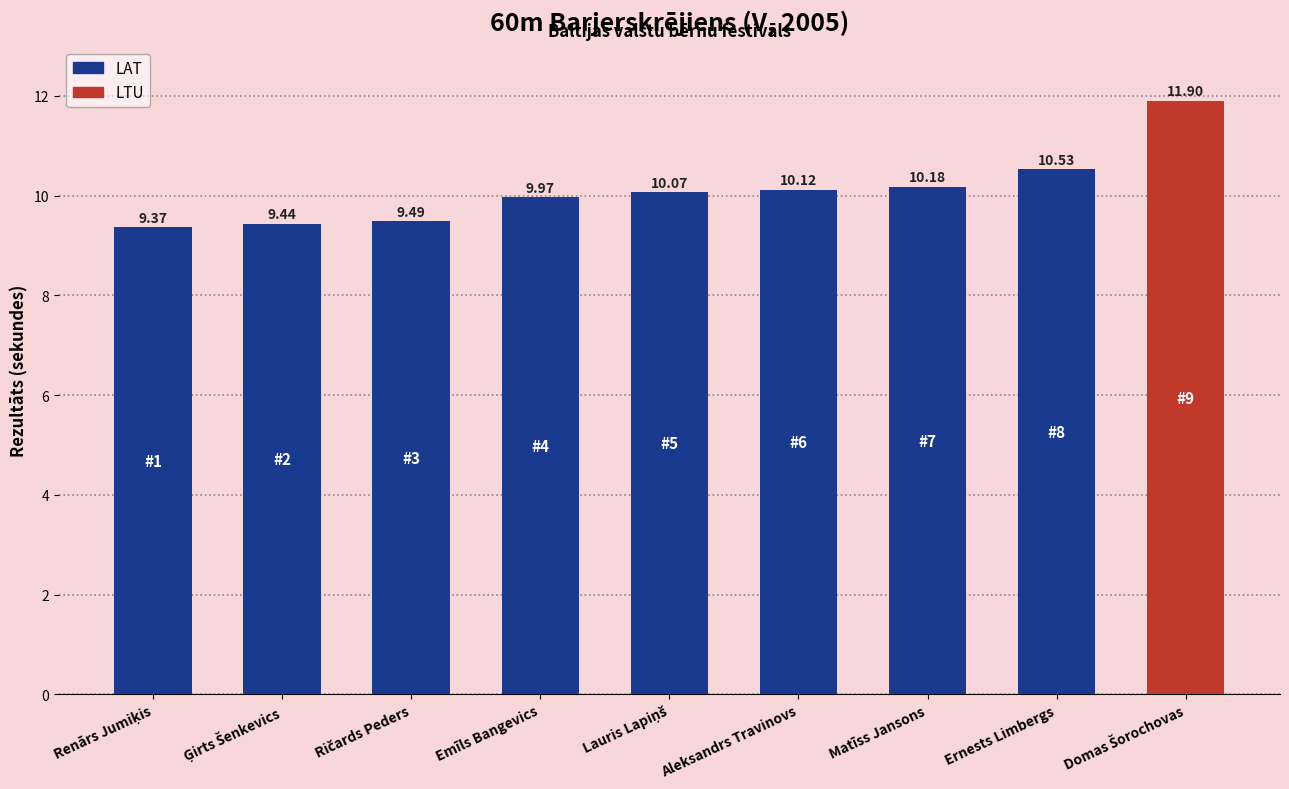

True or false: Rezultāts has a value of 10.1 at Aleksandrs Travinovs.

True